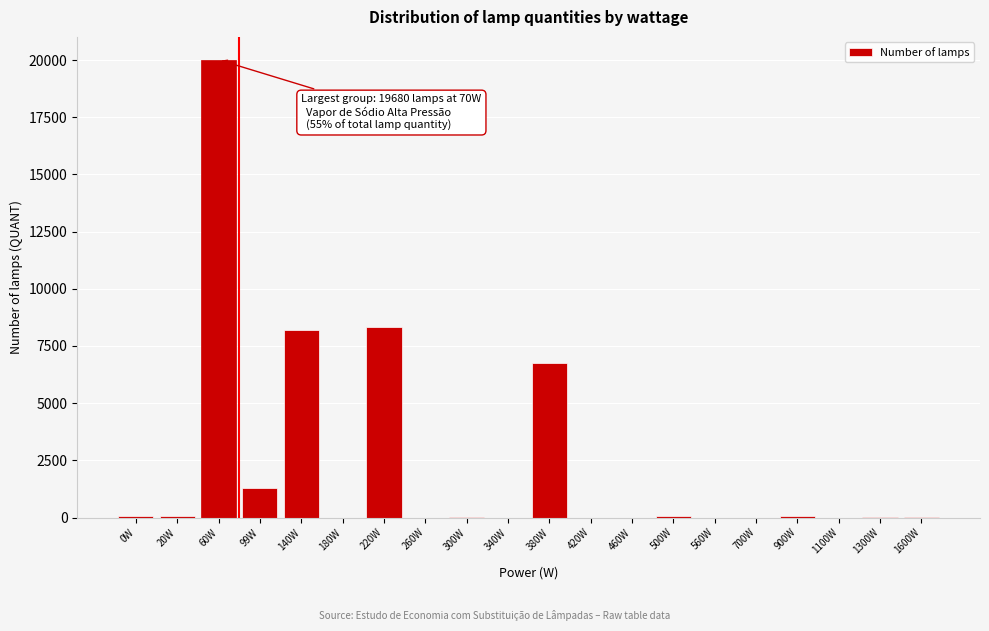

What is the sum of all values?

44964